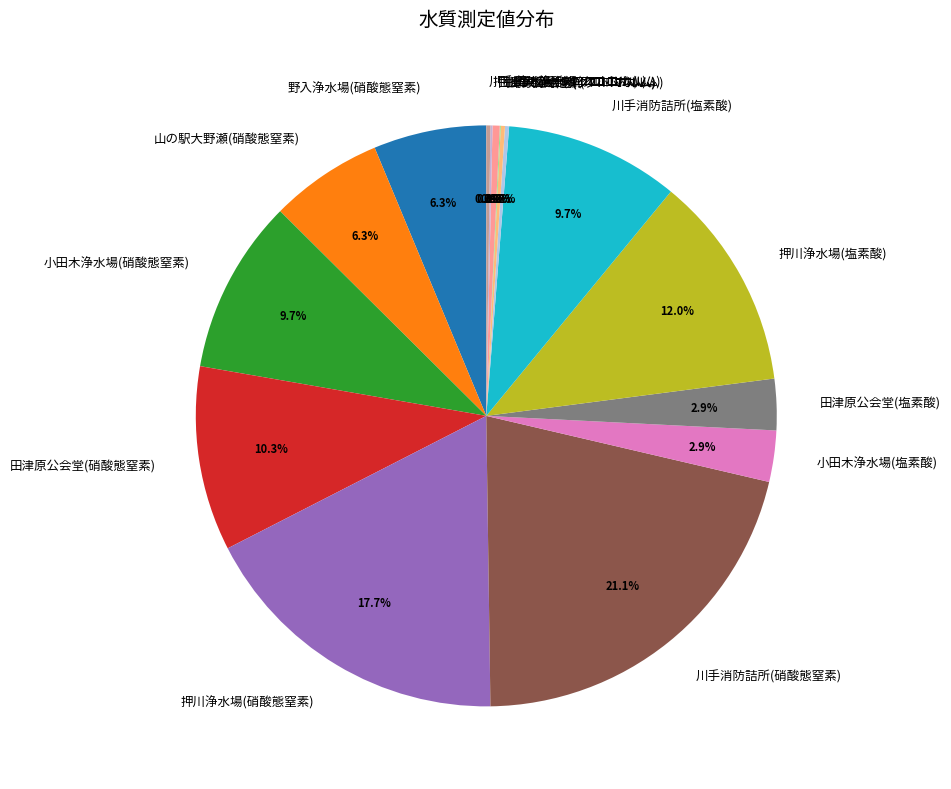

To the nearest percent, what is the difference between the largest and smallest slice percentages?

21%